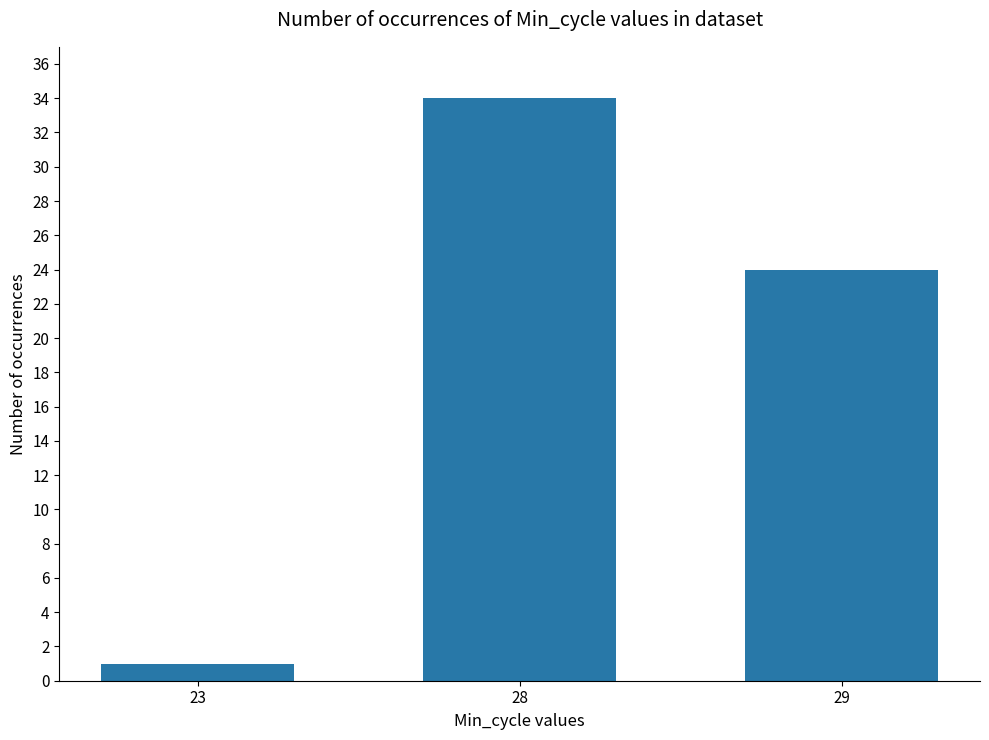

List the labels in order of value, smallest first.

23, 29, 28